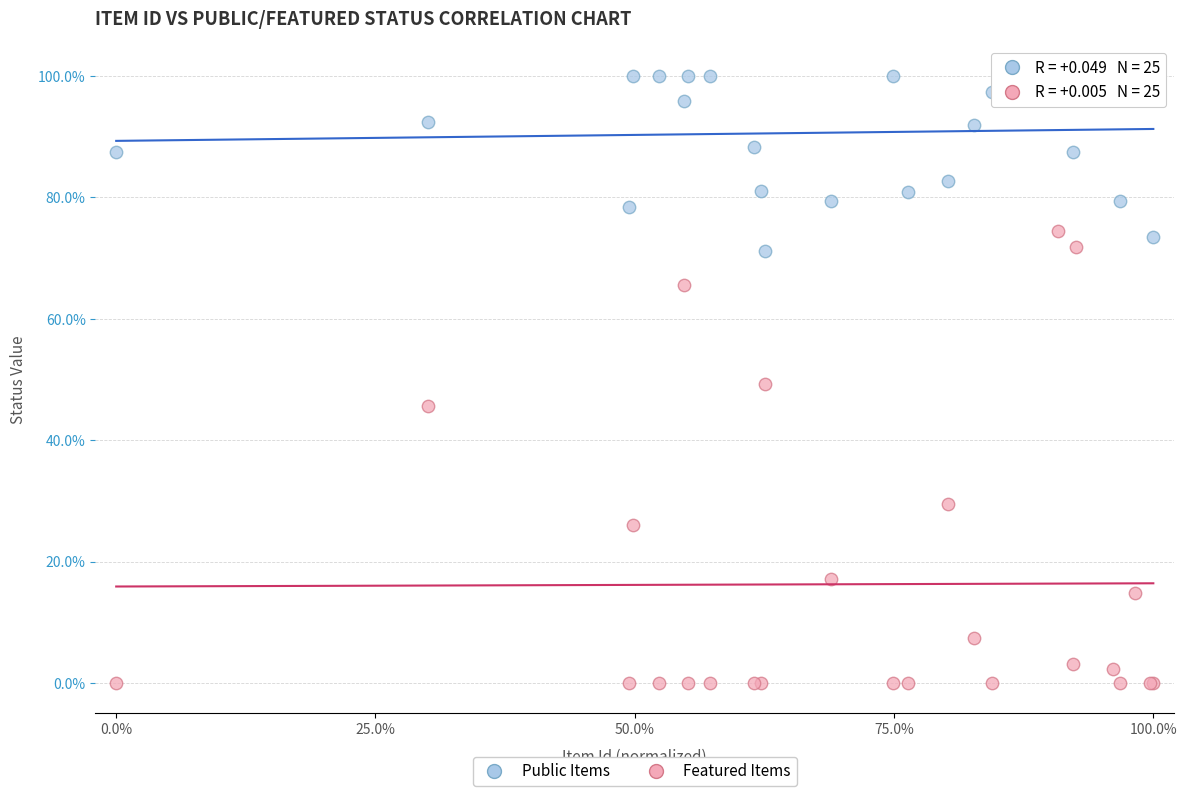

Which series reaches the maximum Y coordinate?

Public Items